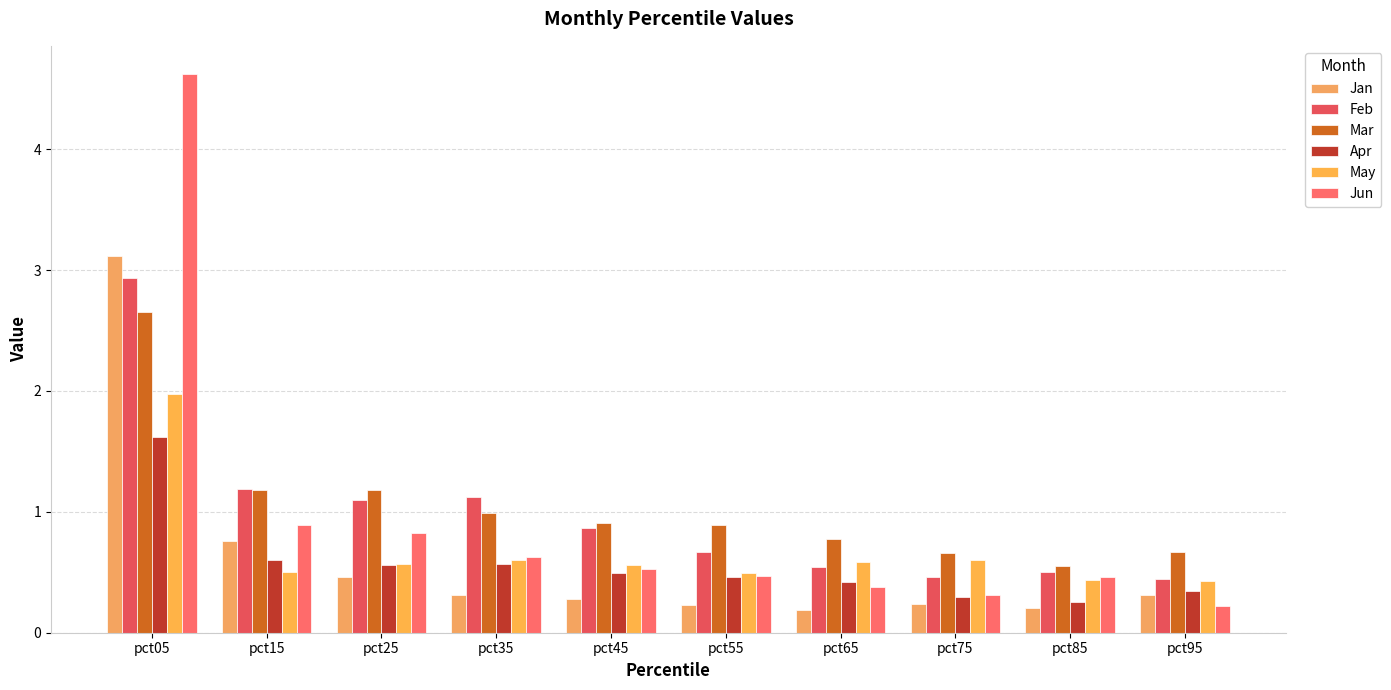

How many bars are there in each group?

6